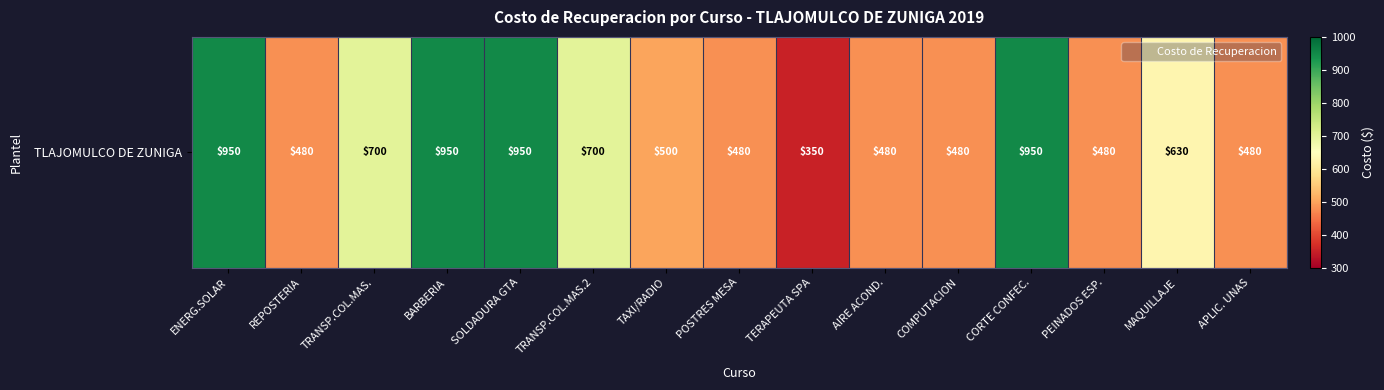

List the labels in order of value, largest first.

ENERG.SOLAR, BARBERIA, SOLDADURA GTA, CORTE CONFEC., TRANSP.COL.MAS., TRANSP.COL.MAS.2, MAQUILLAJE, TAXI/RADIO, REPOSTERIA, POSTRES MESA, AIRE ACOND., COMPUTACION, PEINADOS ESP., APLIC. UNAS, TERAPEUTA SPA